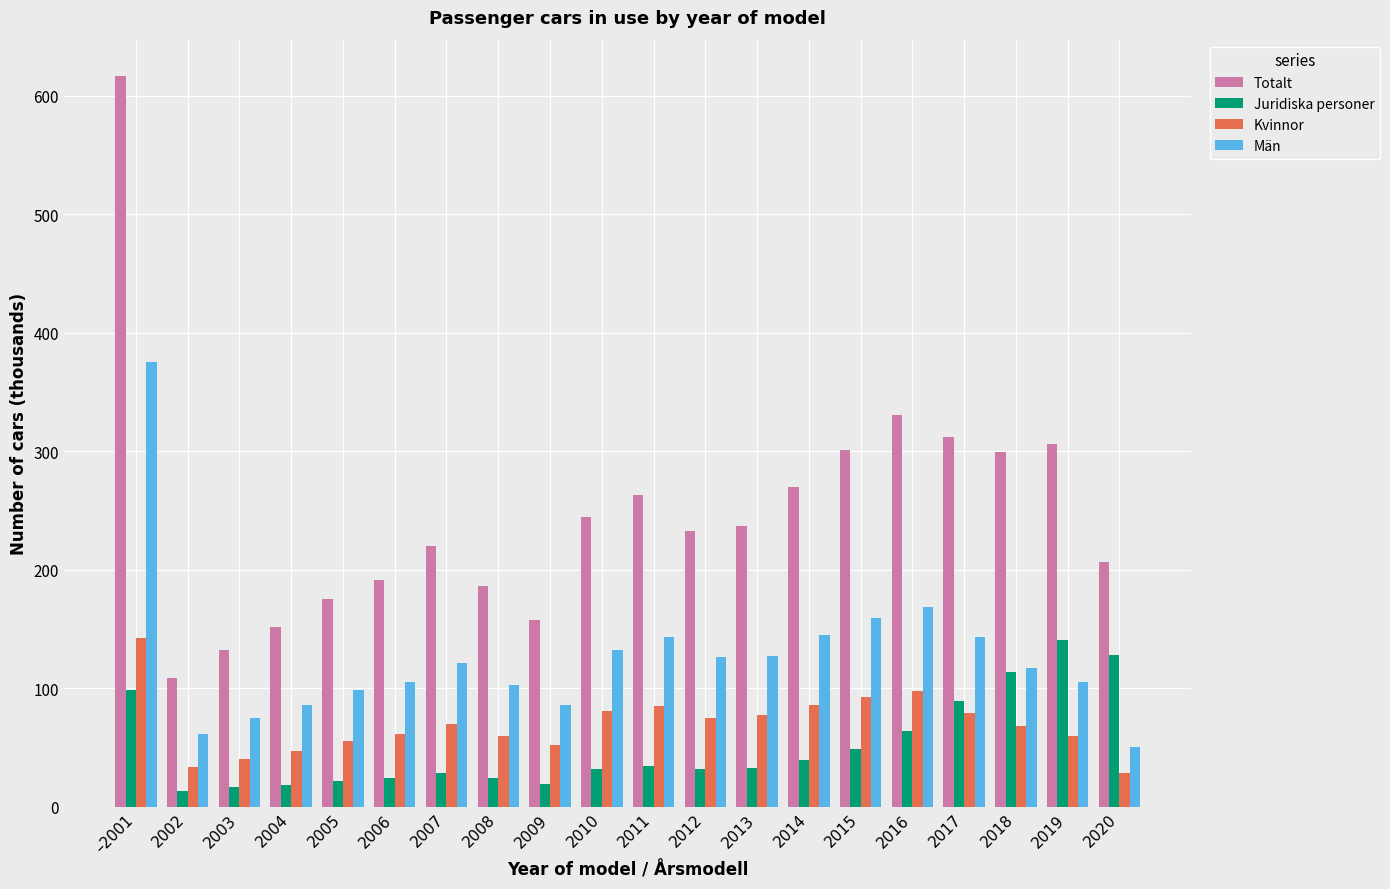

What is the total value across all series at 2008?

373.4